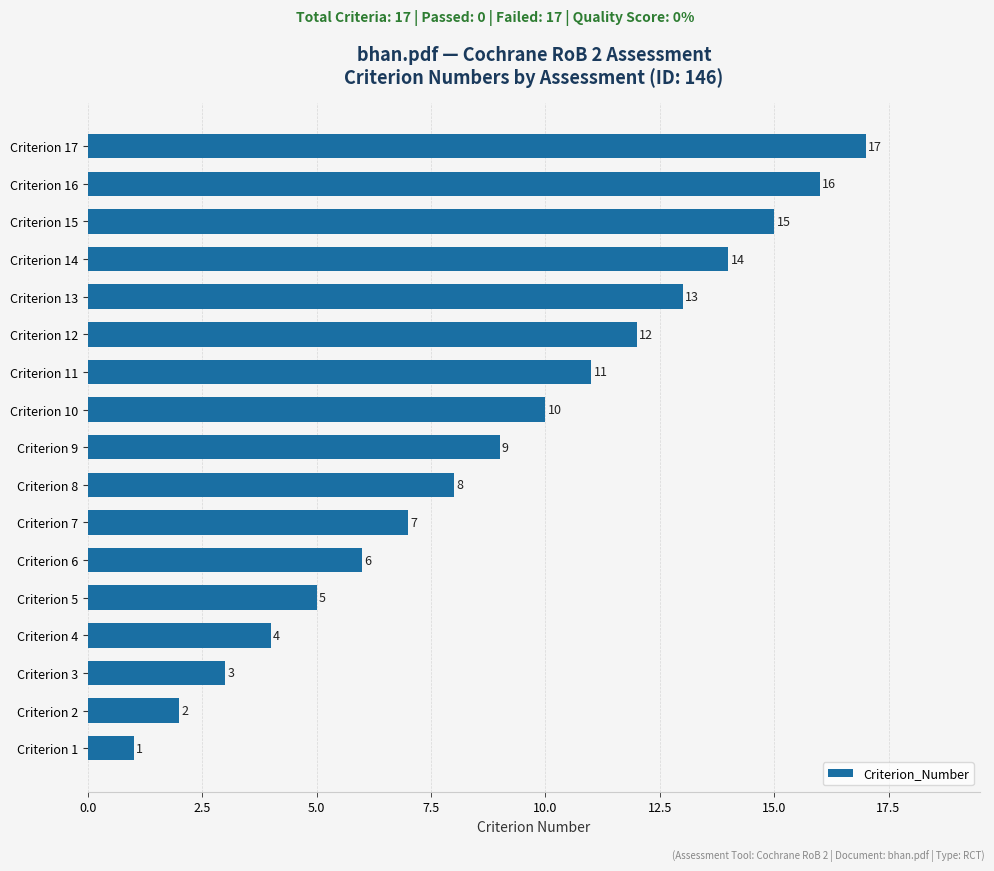

Approximately how many times larger is the value at Criterion 8 compared to Criterion 3?

2.7